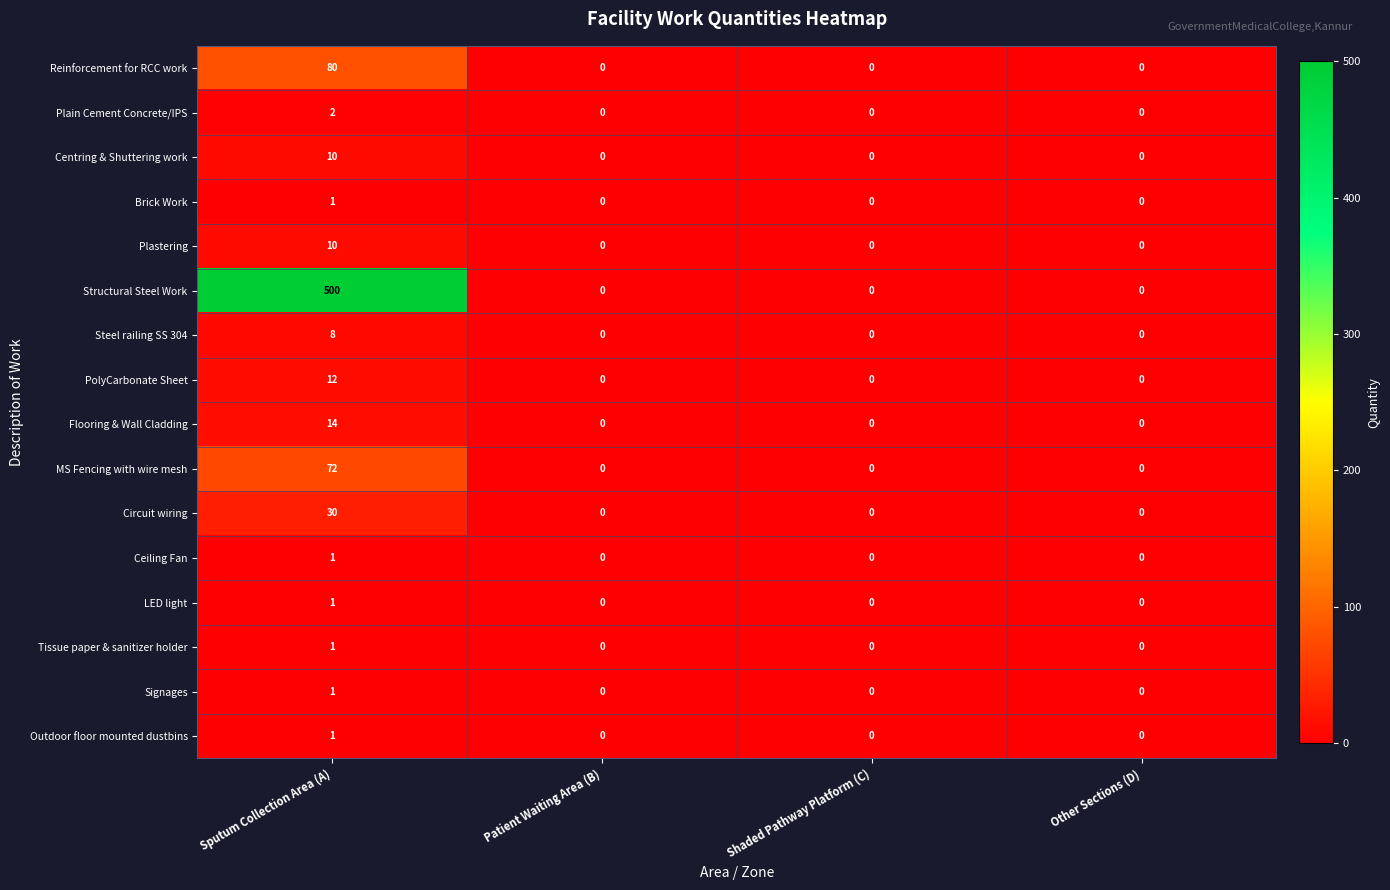

What is the highest value of the Plastering series?

10